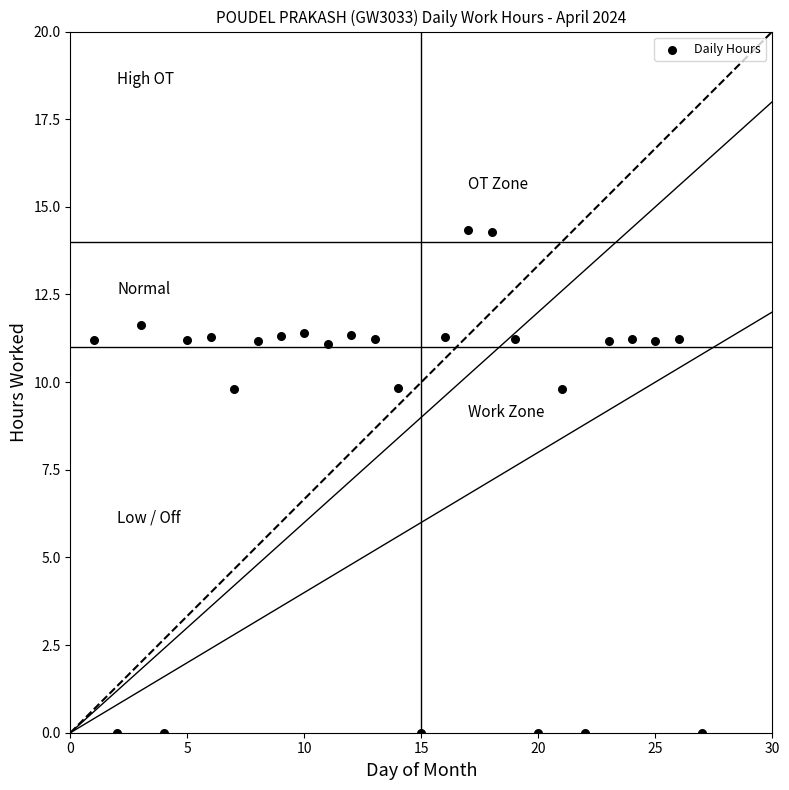

What is the range of X values (max minus min)?

26.0